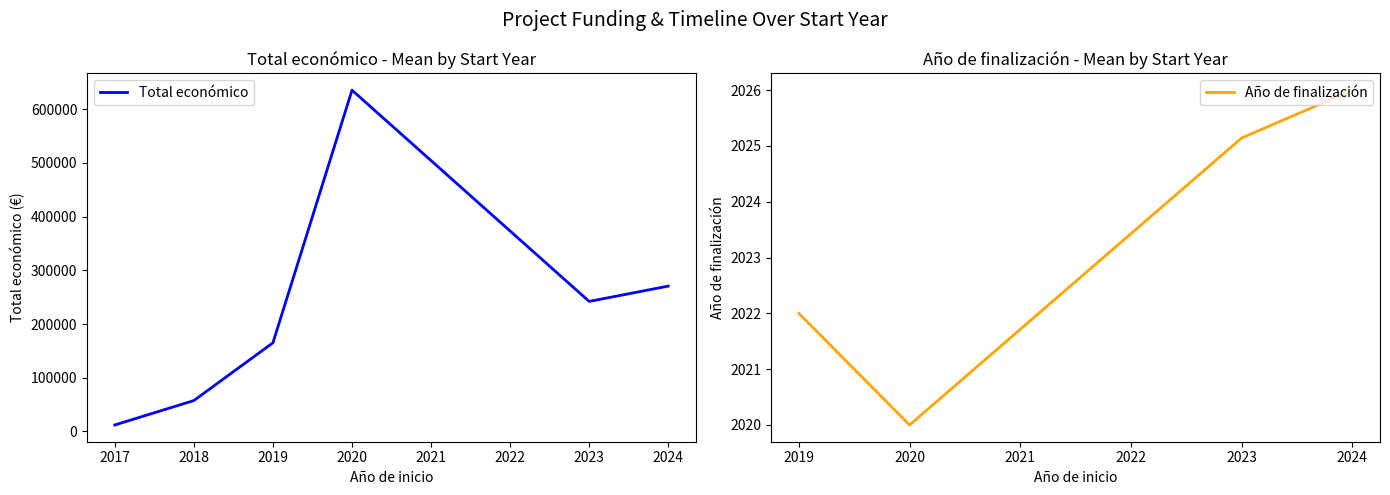

What is the maximum value for Total económico?

635407.0